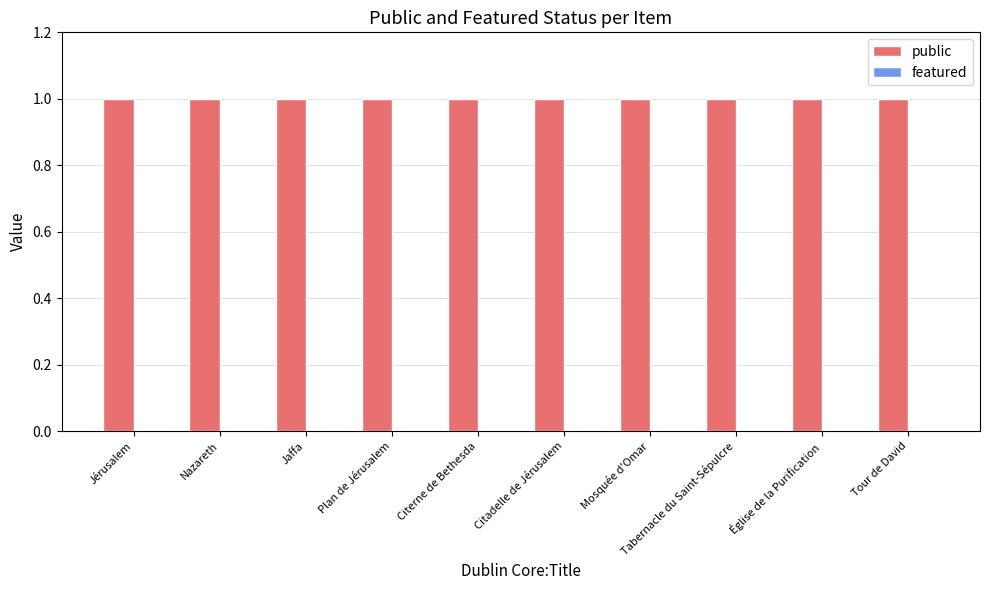

Reading right to left, transcribe all the data shown in this chart.

public: 1	1	1	1	1	1	1	1	1	1
featured: 0	0	0	0	0	0	0	0	0	0